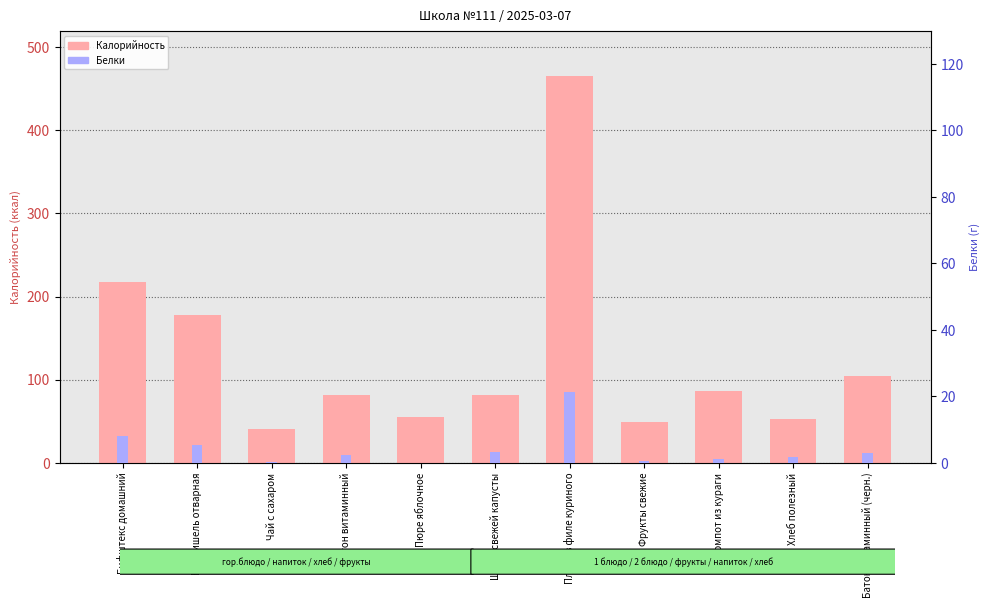

What value does the Белки series have at Компот из кураги?

1.0